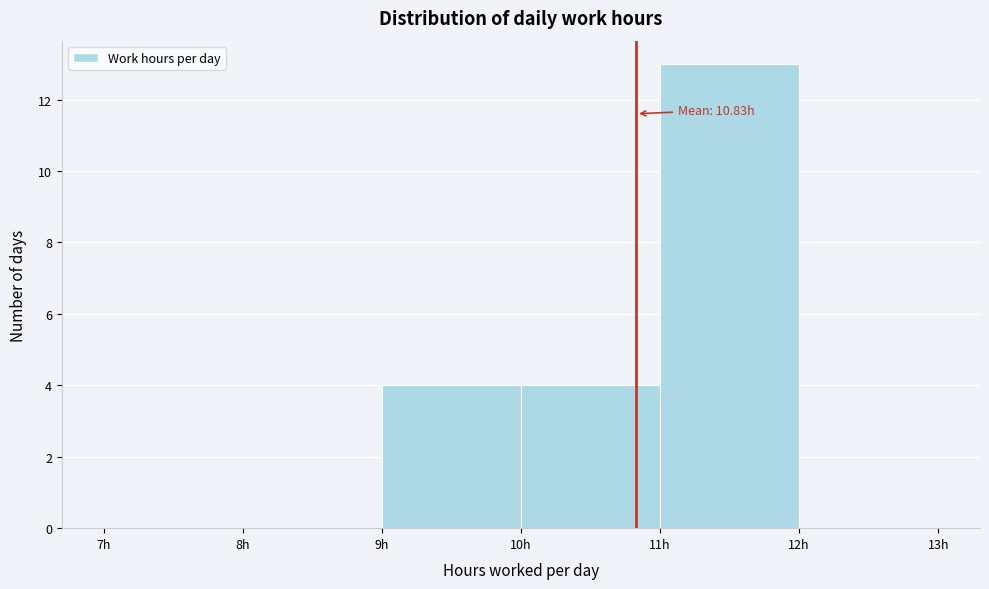

Which range on the x-axis has the tallest bar?

11 to 12